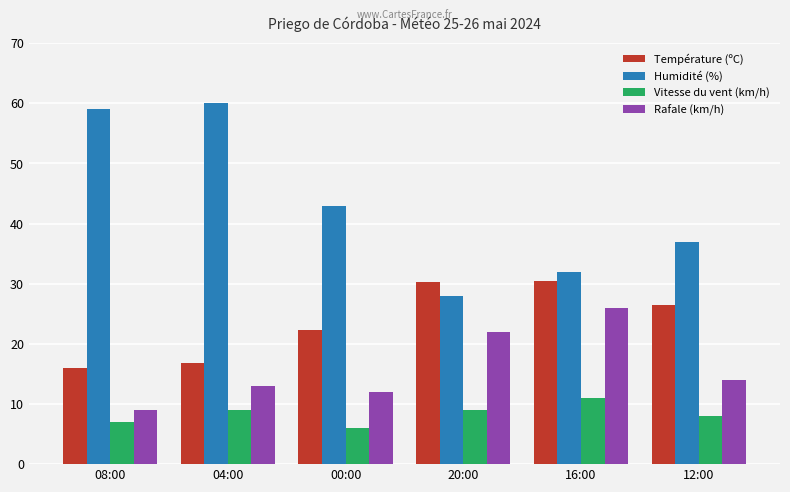

Where does the Humidité (%) series first go above 43?

08:00